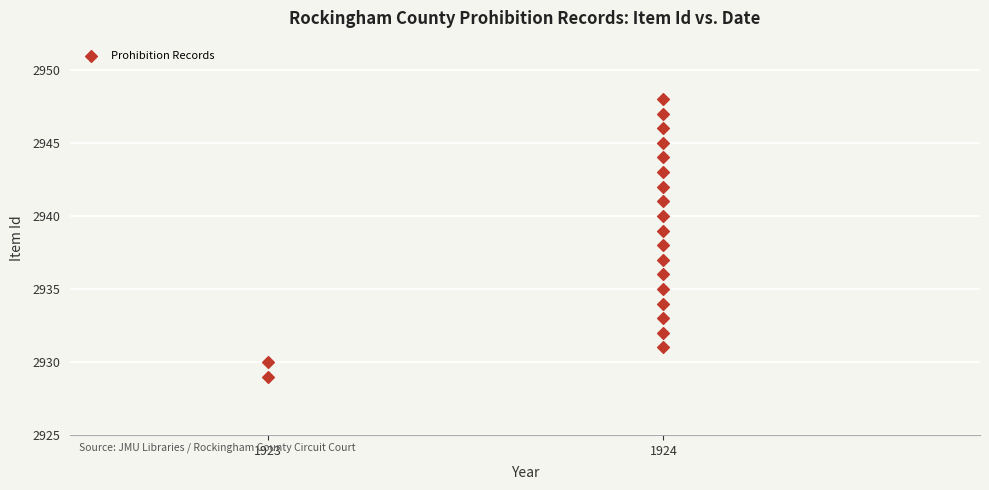

What is the range of Y values (max minus min)?

19